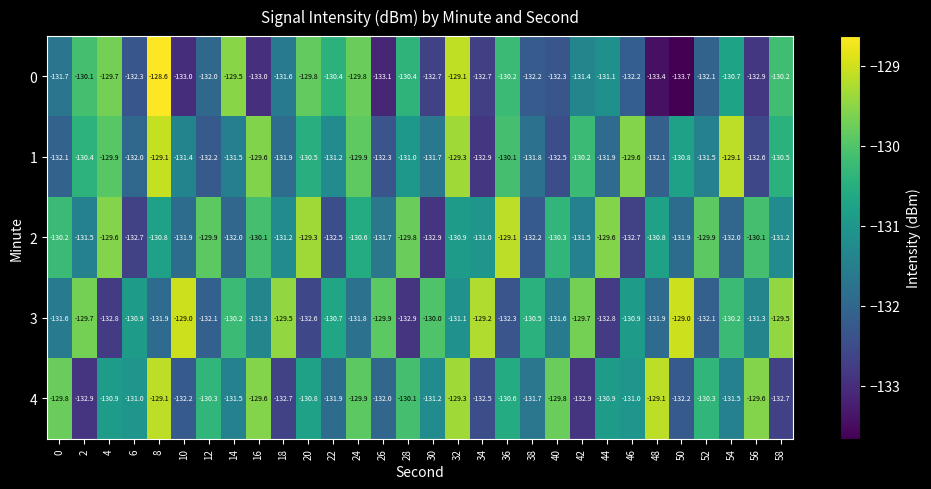

Which series has the largest range (max minus min)?

0